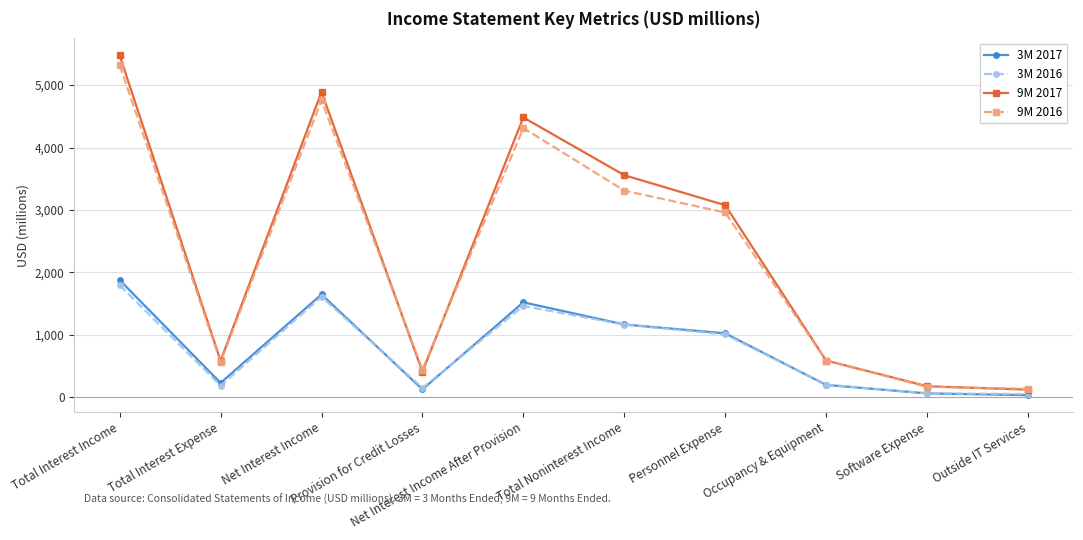

What is the maximum value shown in the chart?

5476